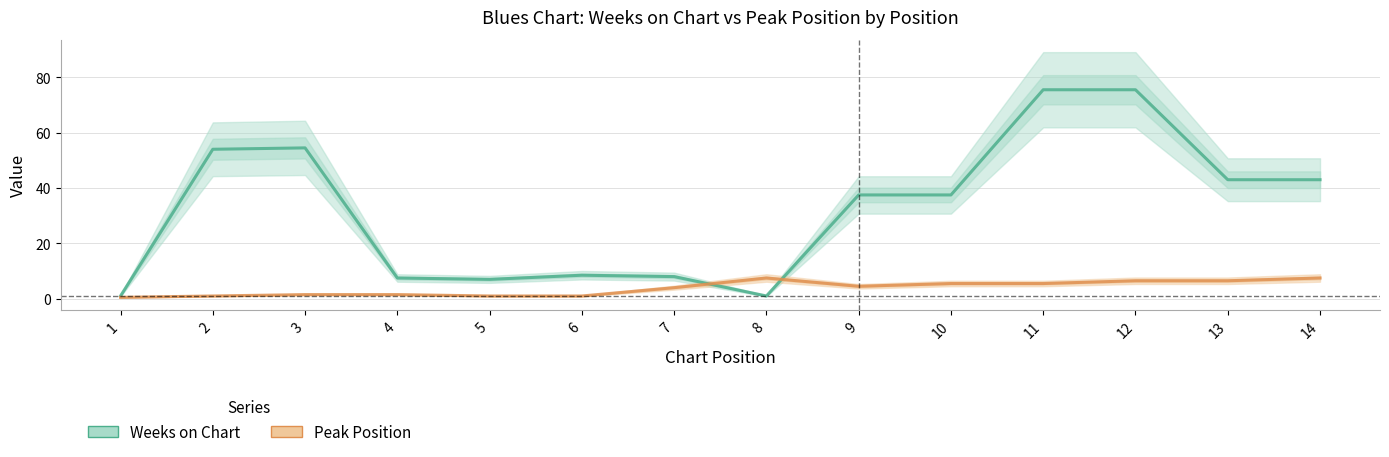

Which label corresponds to the largest value in the chart?

11